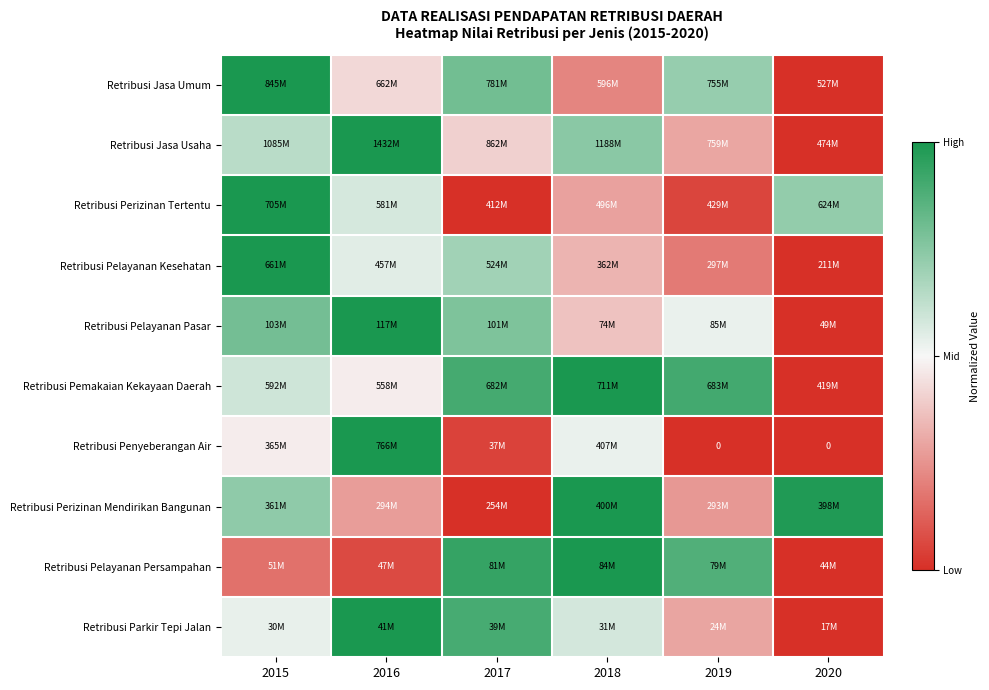

How many values in Retribusi Penyeberangan Air are above zero?

4